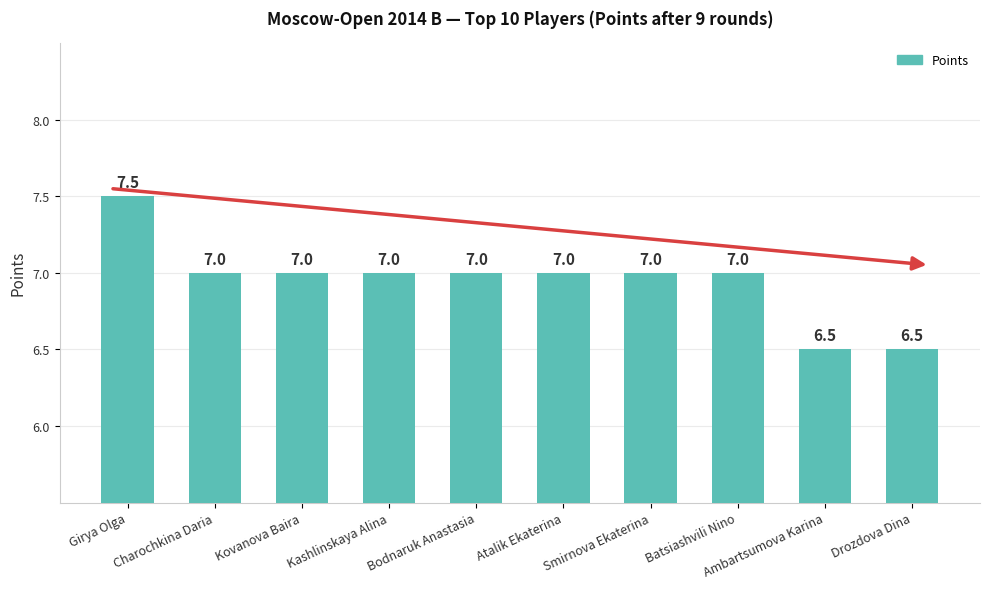

How many data points does each series have?

10